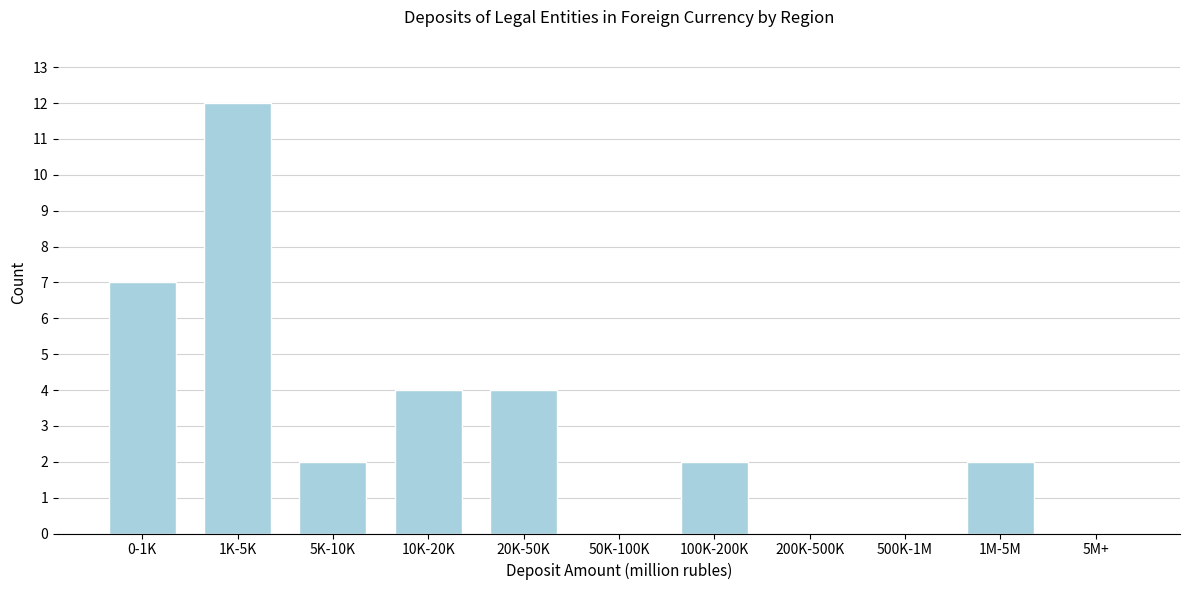

Reading left to right, extract all data points from this chart.

0-1K=7	1K-5K=12	5K-10K=2	10K-20K=4	20K-50K=4	50K-100K=0	100K-200K=2	200K-500K=0	500K-1M=0	1M-5M=2	5M+=0